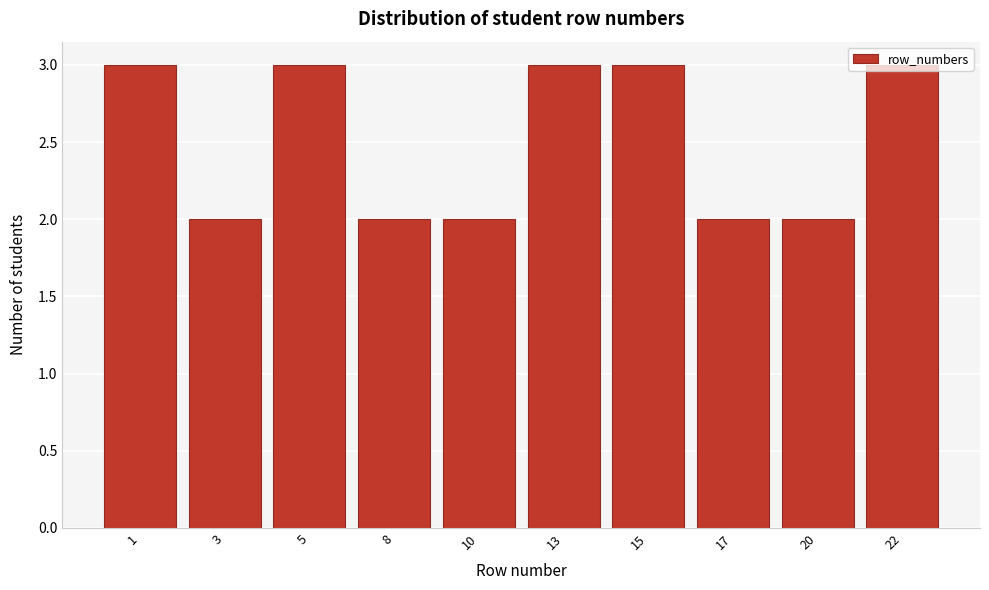

What is the greatest value displayed?

3